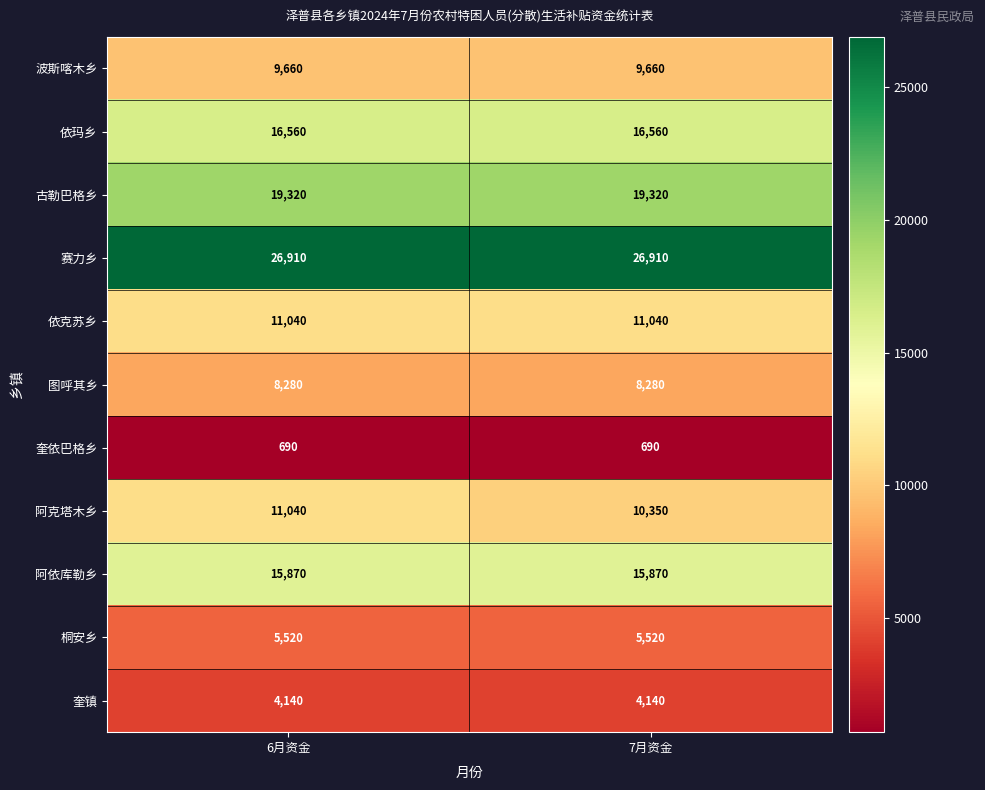

The value of 波斯喀木乡 at 7月资金 is 9660. True or false?

True